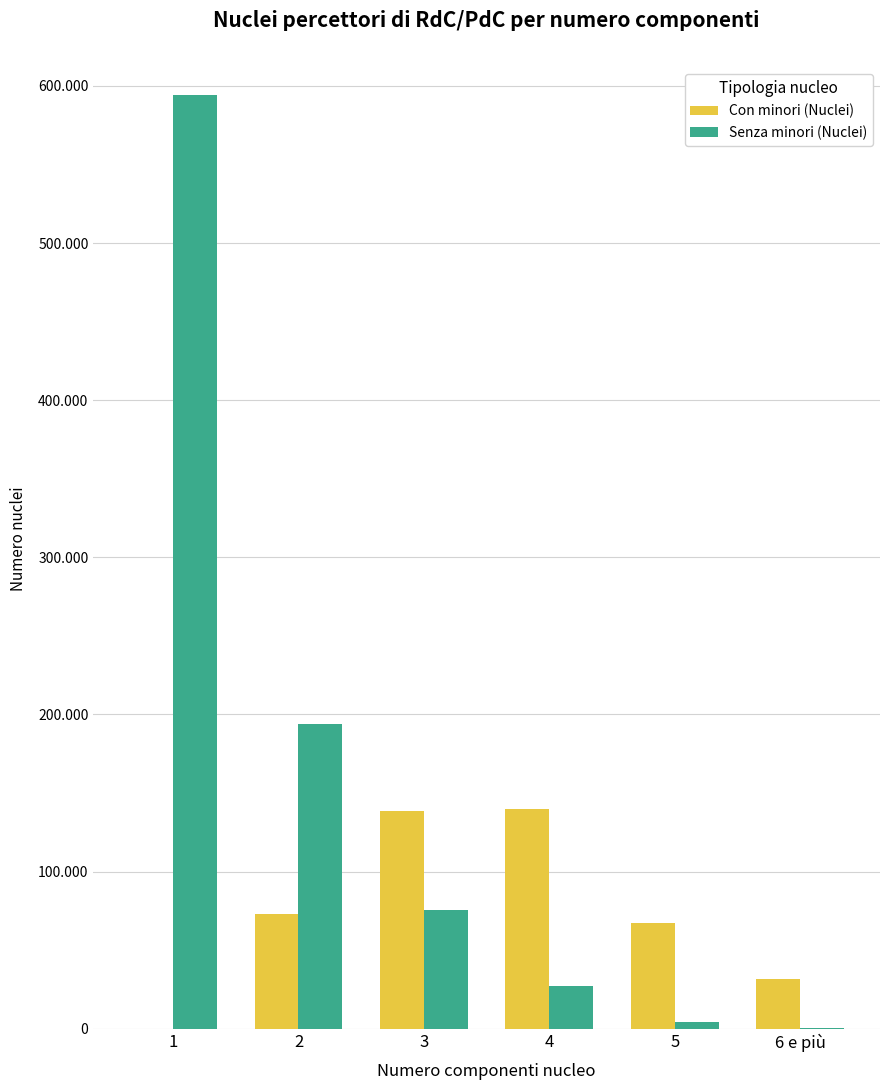

Reading left to right, extract all data points from this chart.

Con minori (Nuclei): 0	72856	138860	139693	67389	31365
Senza minori (Nuclei): 594531	194120	75455	27290	4439	674